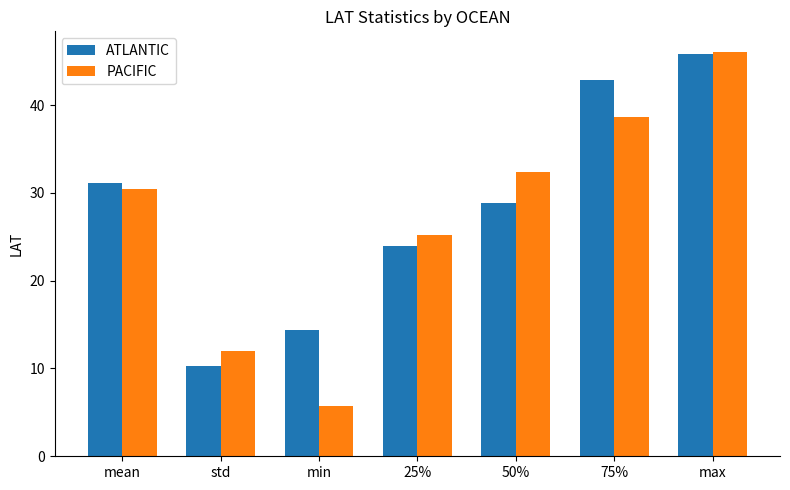

What is the sum of all ATLANTIC values?

197.3